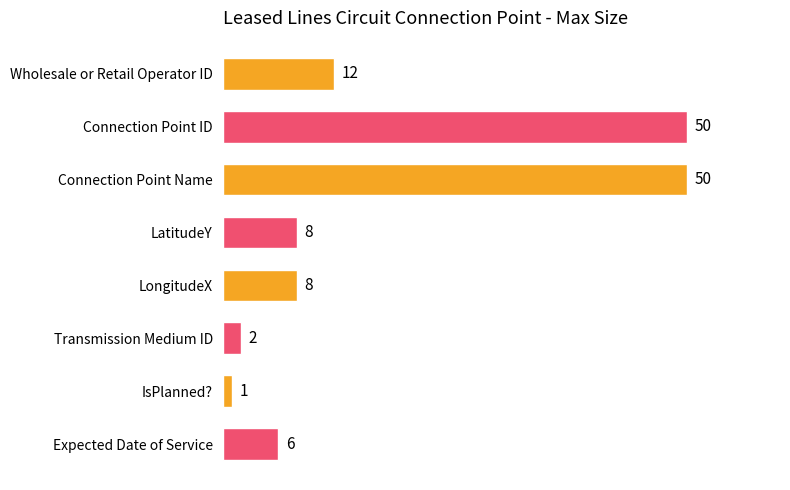

The chart shows a value of 11 at LongitudeX. True or false?

False